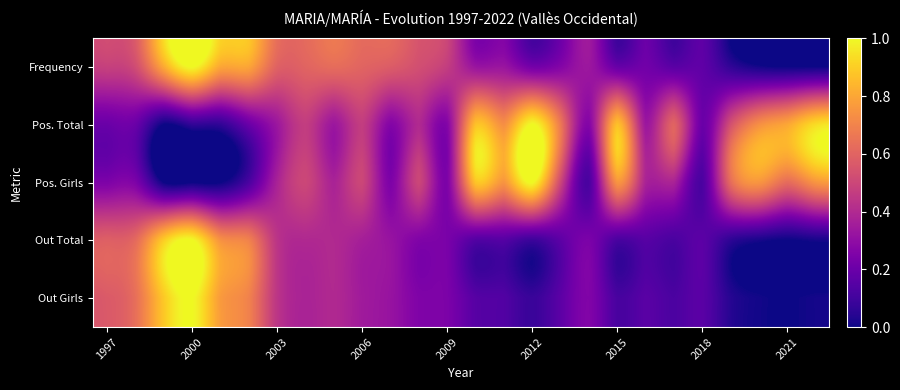

How many data points does each series have?

26